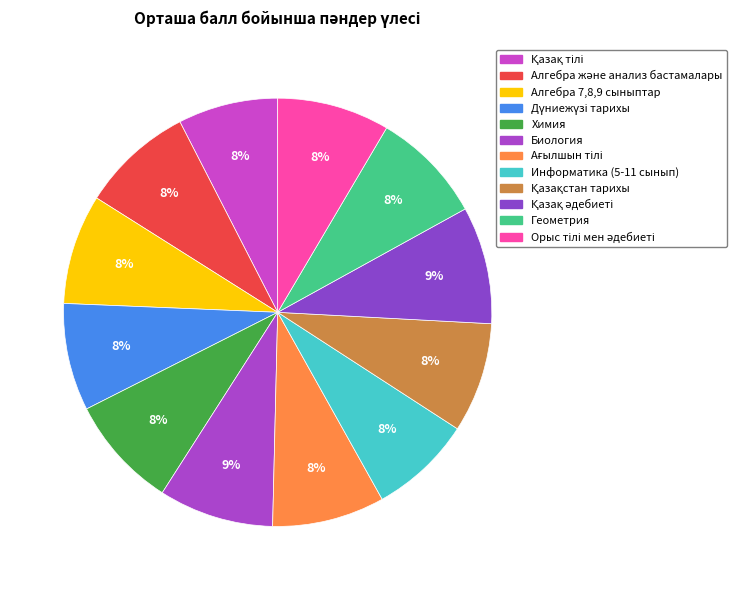

Rank the categories by value from highest to lowest.

Қазақ әдебиеті, Биология, Алгебра және анализ бастамалары, Химия, Ағылшын тілі, Геометрия, Орыс тілі мен әдебиеті, Алгебра 7,8,9 сыныптар, Қазақстан тарихы, Дүниежүзі тарихы, Информатика (5-11 сынып), Қазақ тілі